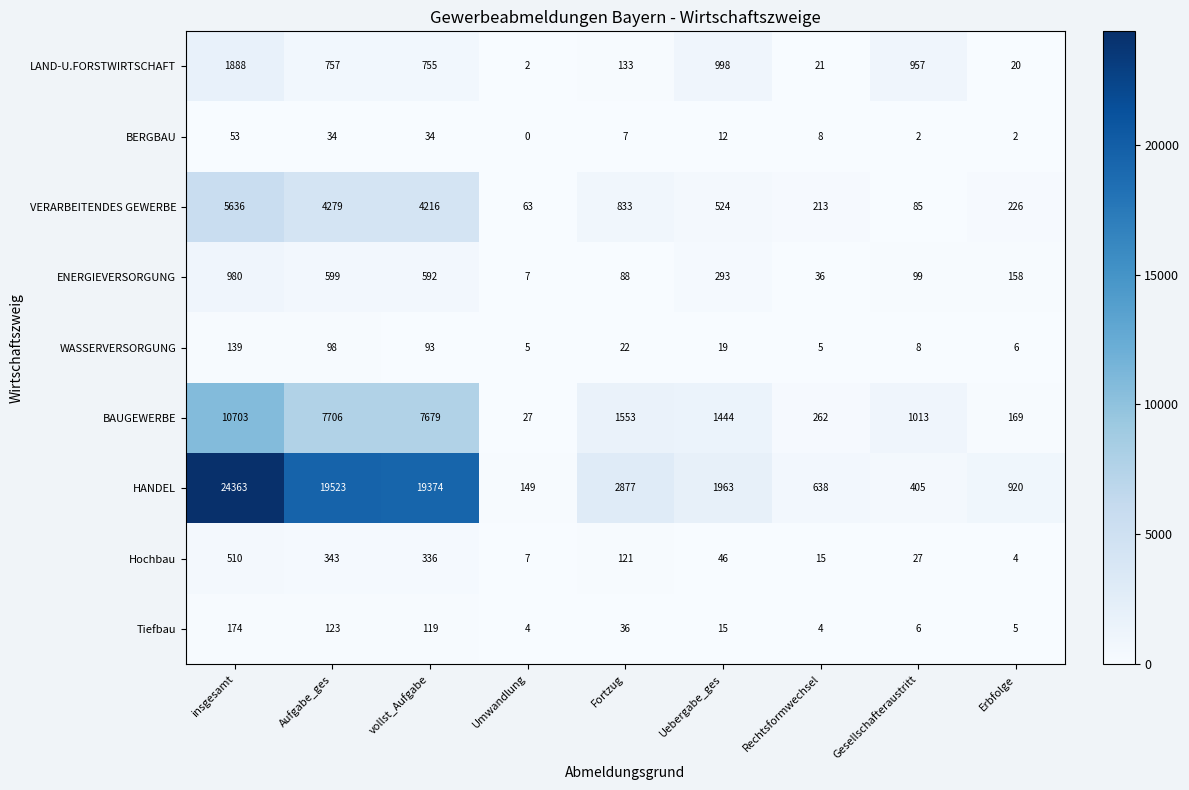

At which category does the chart reach its peak across all series?

insgesamt